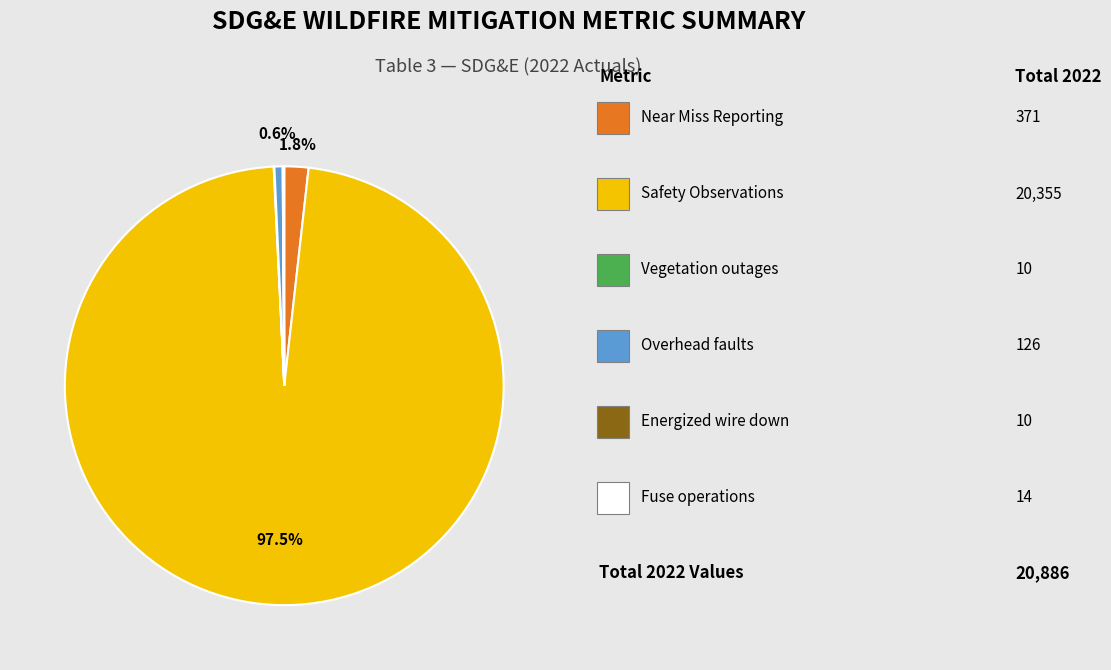

Is there a majority slice in this chart?

Yes